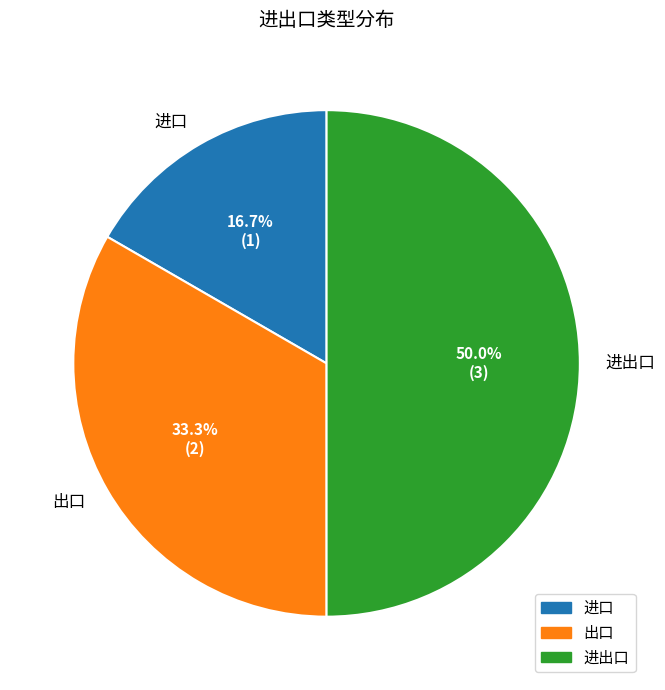

To the nearest percent, what portion does 出口 represent?

33%